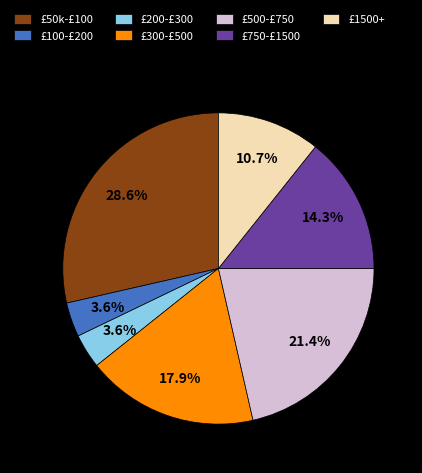

Between £50k-£100 and £500-£750, which is larger?

£50k-£100